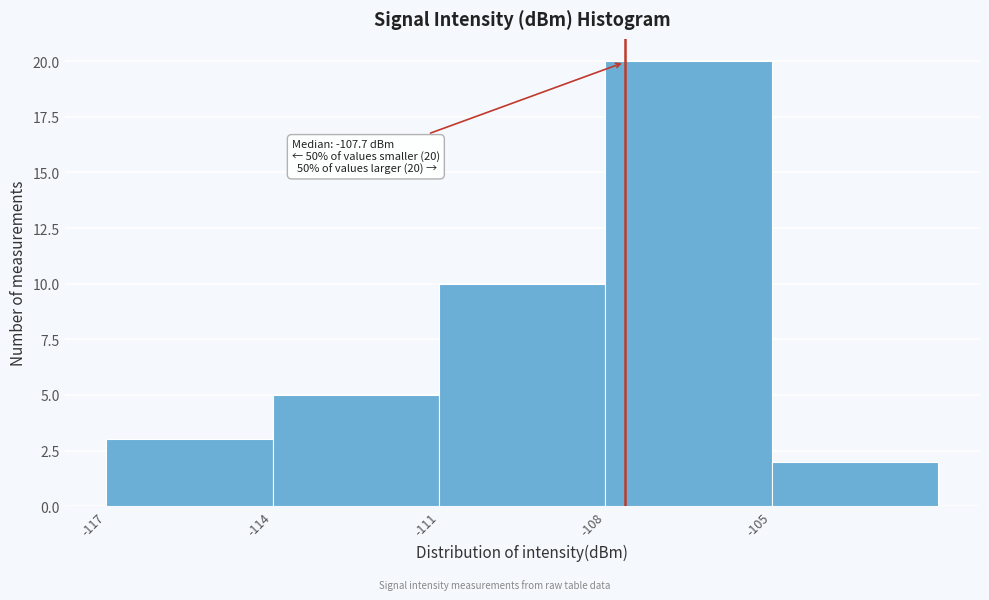

Which range on the x-axis has the tallest bar?

-108 to -105